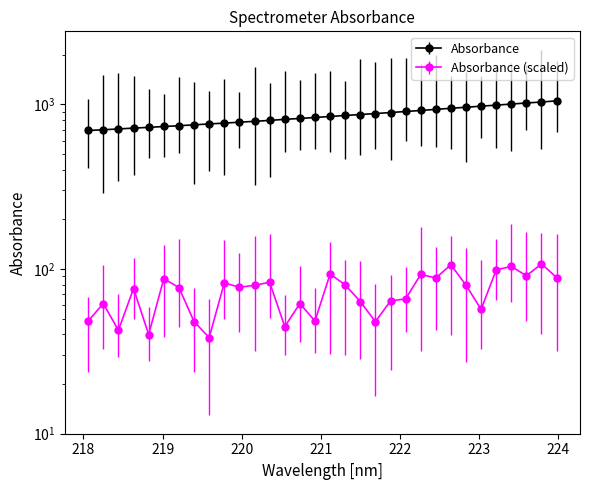

What is the sum of all values?

27176.8